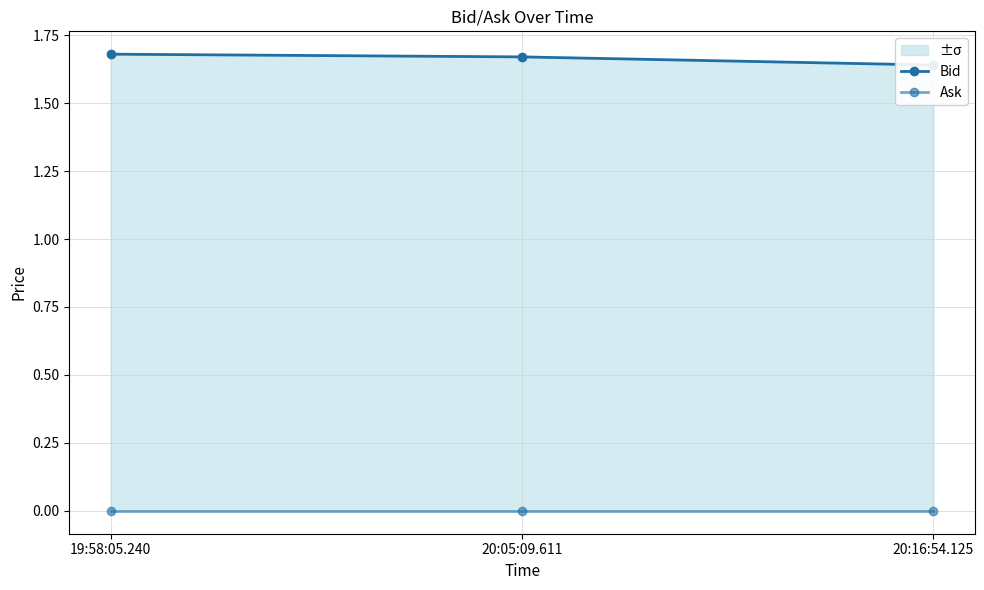

What is the label of the 1st point from the right?

20:16:54.125